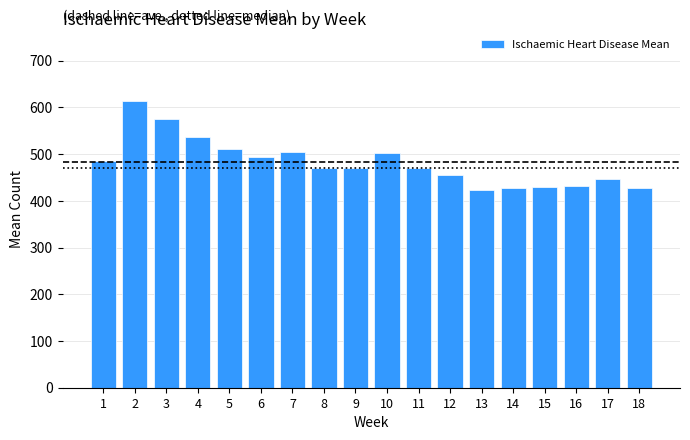

Is it true that the value at 13 is 423.6?

True